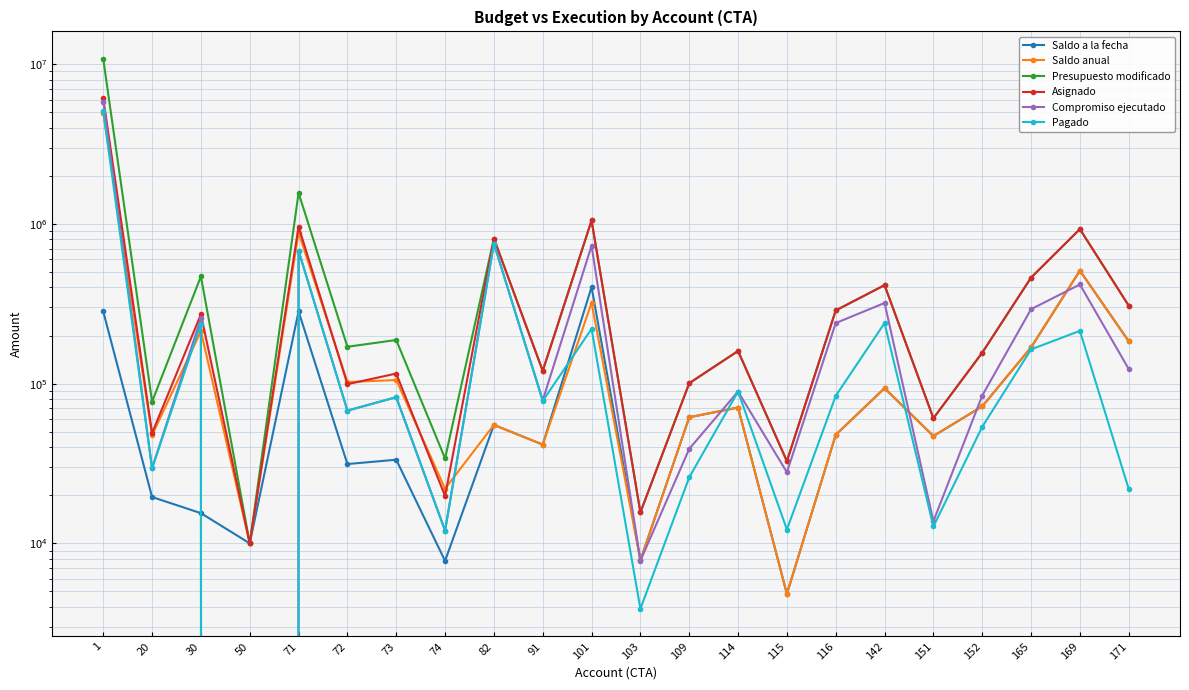

List the labels in order of Presupuesto modificado value, smallest first.

50, 103, 115, 74, 151, 20, 109, 91, 152, 114, 72, 73, 116, 171, 142, 165, 30, 82, 169, 101, 71, 1